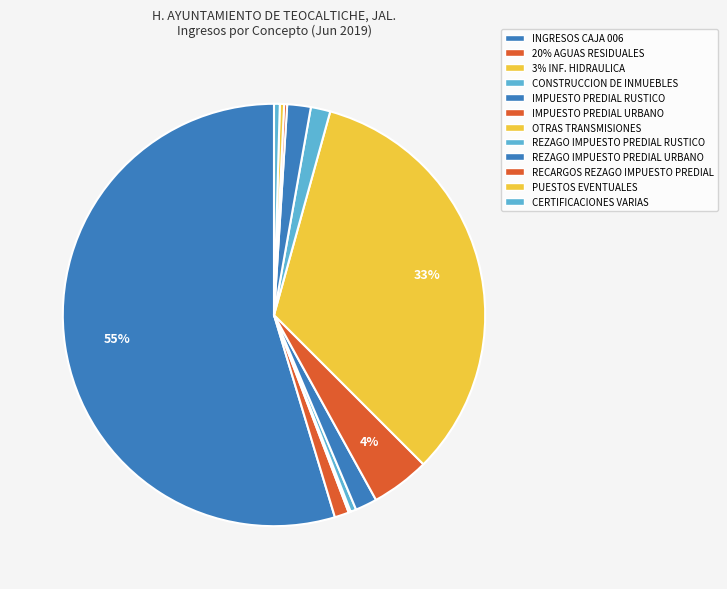

Count the number of slices in the pie.

12